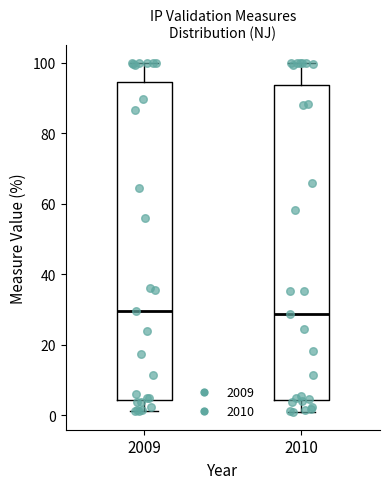

Reading left to right, read every box against the y-axis: the position of its median line, the range the box covers, and the ends of its whiskers. The values are not printed on the chart, so give them approximately, as read against the axis.

2009: median 30, box 4 to 94, whiskers 2 to 100
2010: median 28, box 4 to 94, whiskers 0 to 100